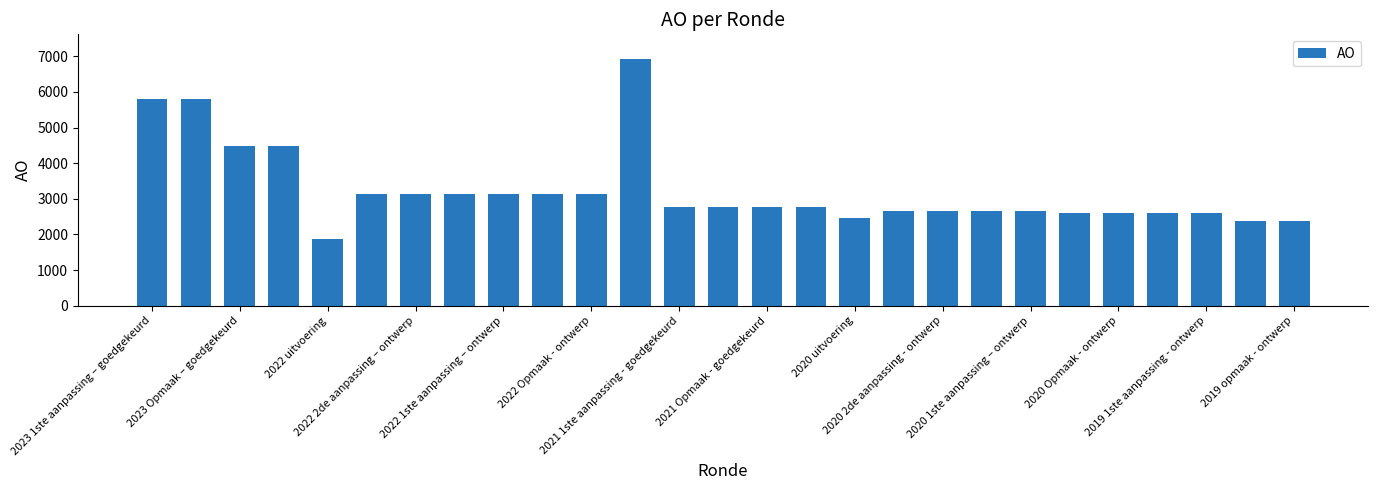

What is the difference between the maximum and minimum values?

5048